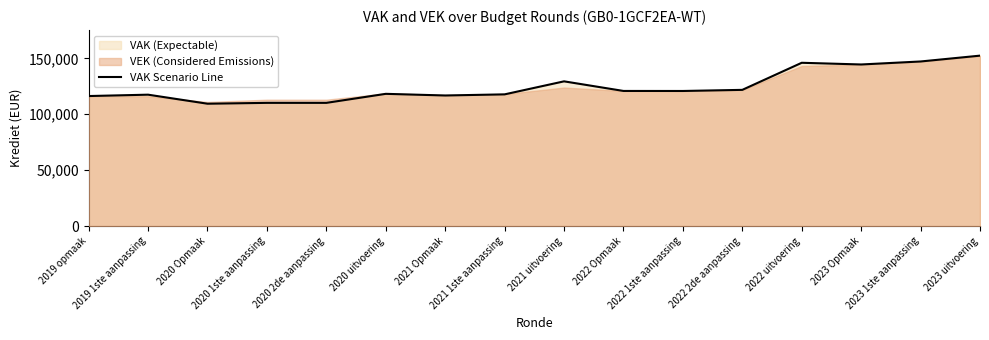

What is the change in value from 2020 1ste aanpassing to 2023 uitvoering?

+42218